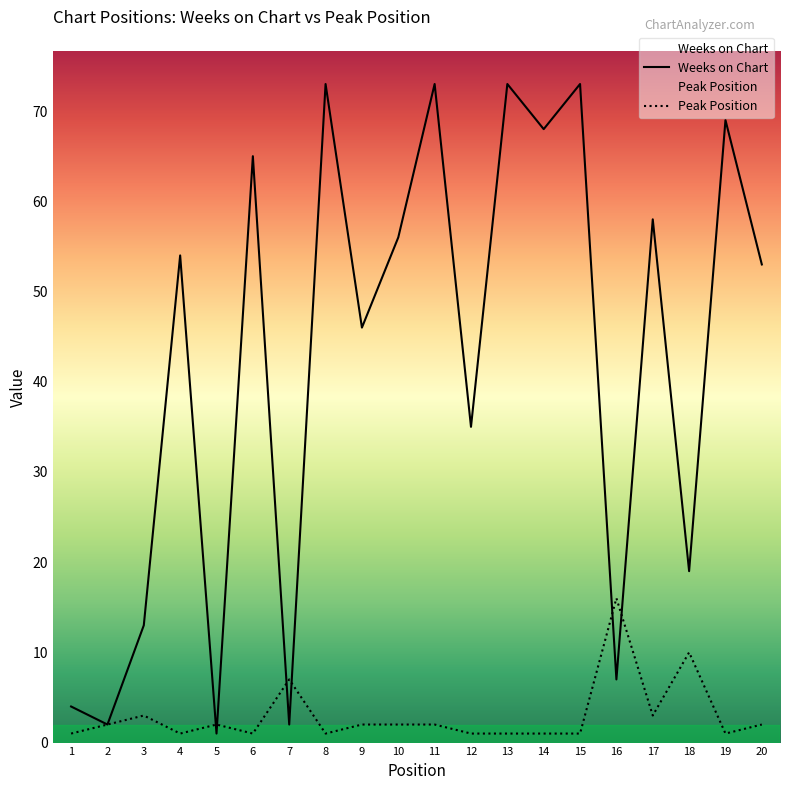

How many distinct data groups are displayed?

2